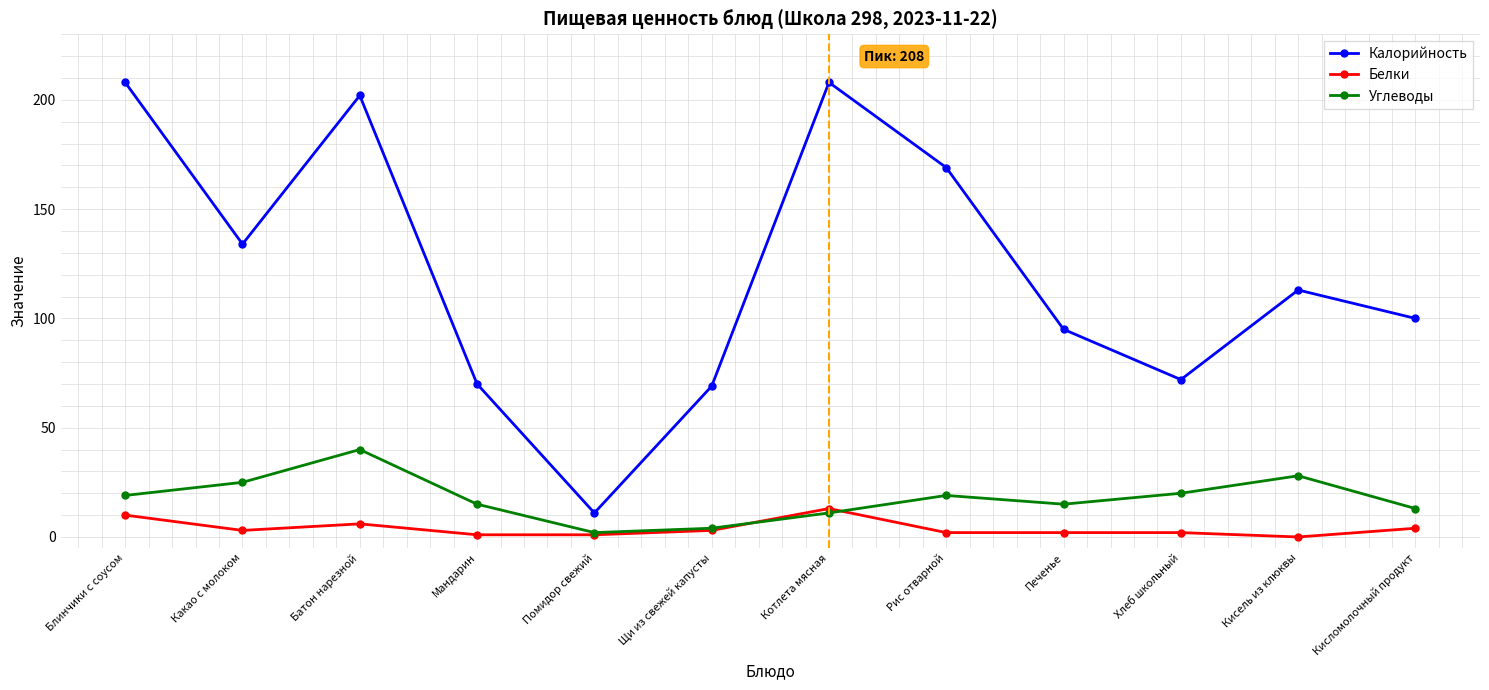

Reading left to right, what are all the values shown in this chart?

Калорийность: 208	134	202	70	11	69	208	169	95	72	113	100
Белки: 10	3	6	1	1	3	13	2	2	2	0	4
Углеводы: 19	25	40	15	2	4	11	19	15	20	28	13